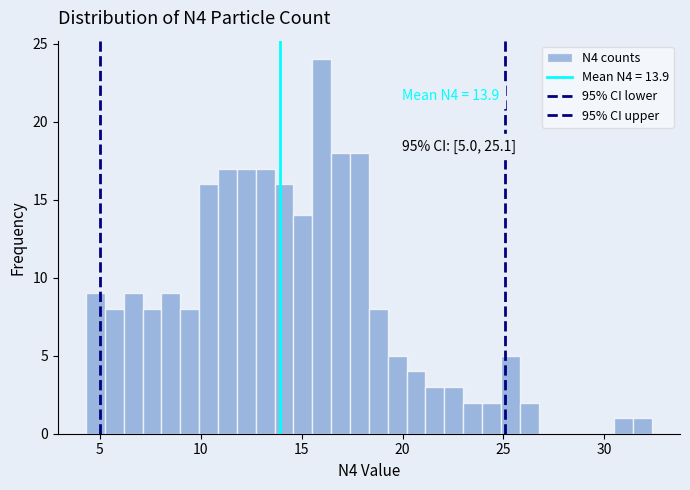

Read against the x-axis, roughly where is the centre of the tallest bar?

16.0